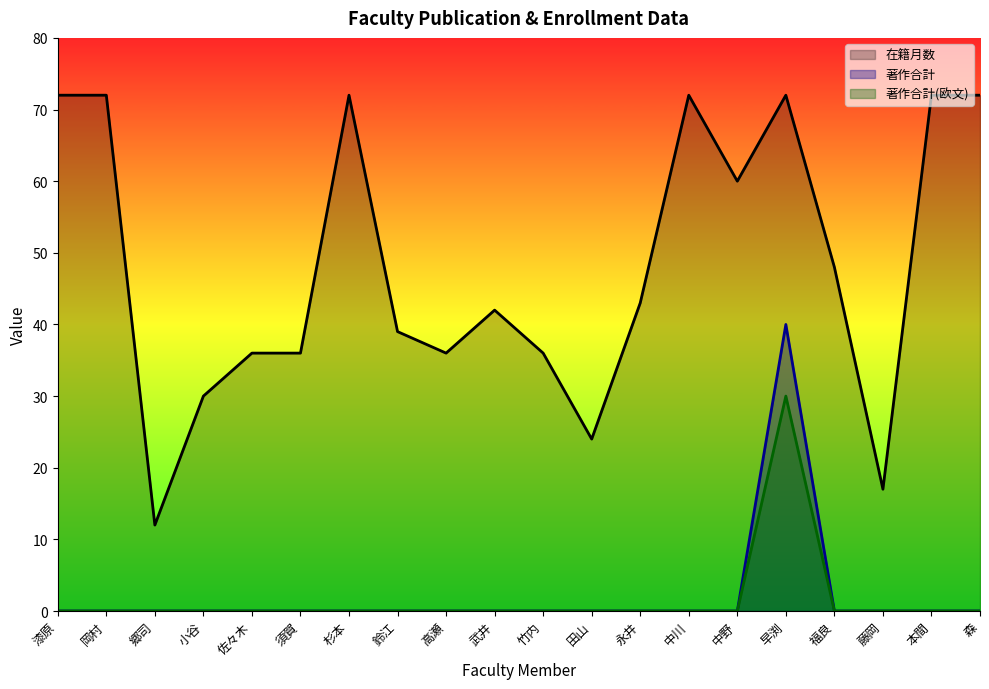

True or false: 在籍月数 has more than 0 interior local peaks.

True